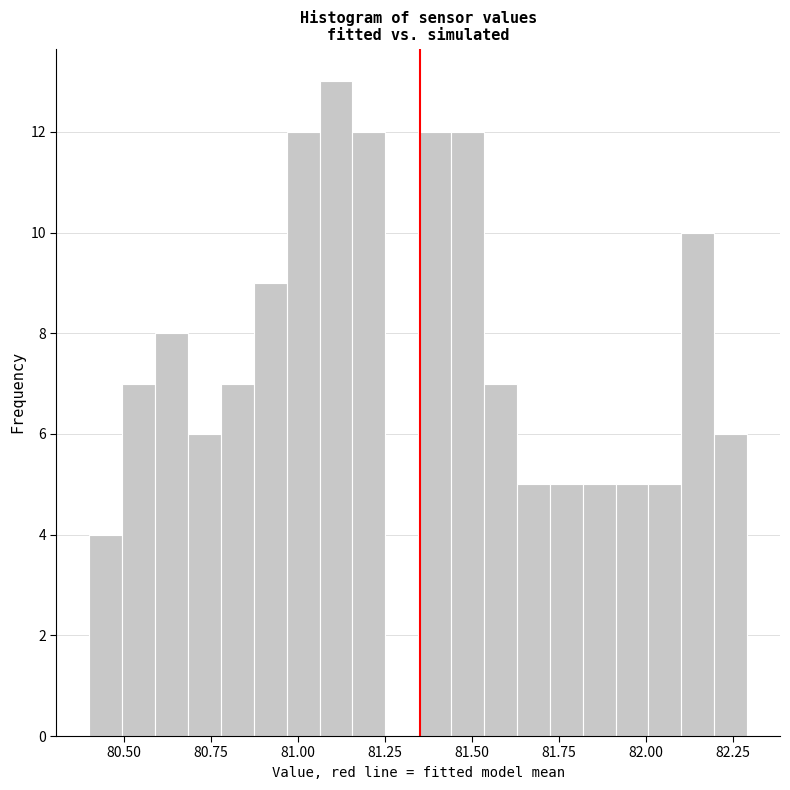

Read against the x-axis, roughly where is the centre of the tallest bar?

81.10